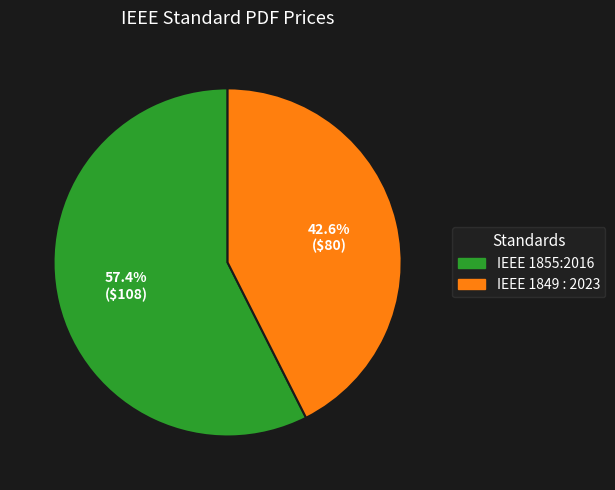

To the nearest percent, what is the difference between the IEEE 1855:2016 and IEEE 1849 : 2023 slice percentages?

15%